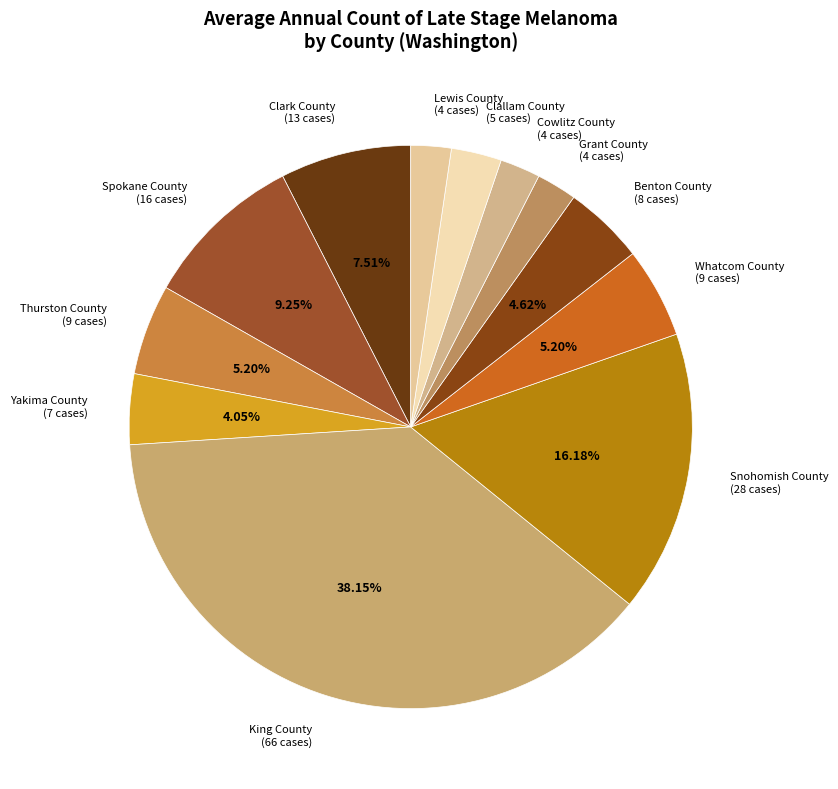

True or false: Spokane County accounts for 9% of the total.

True